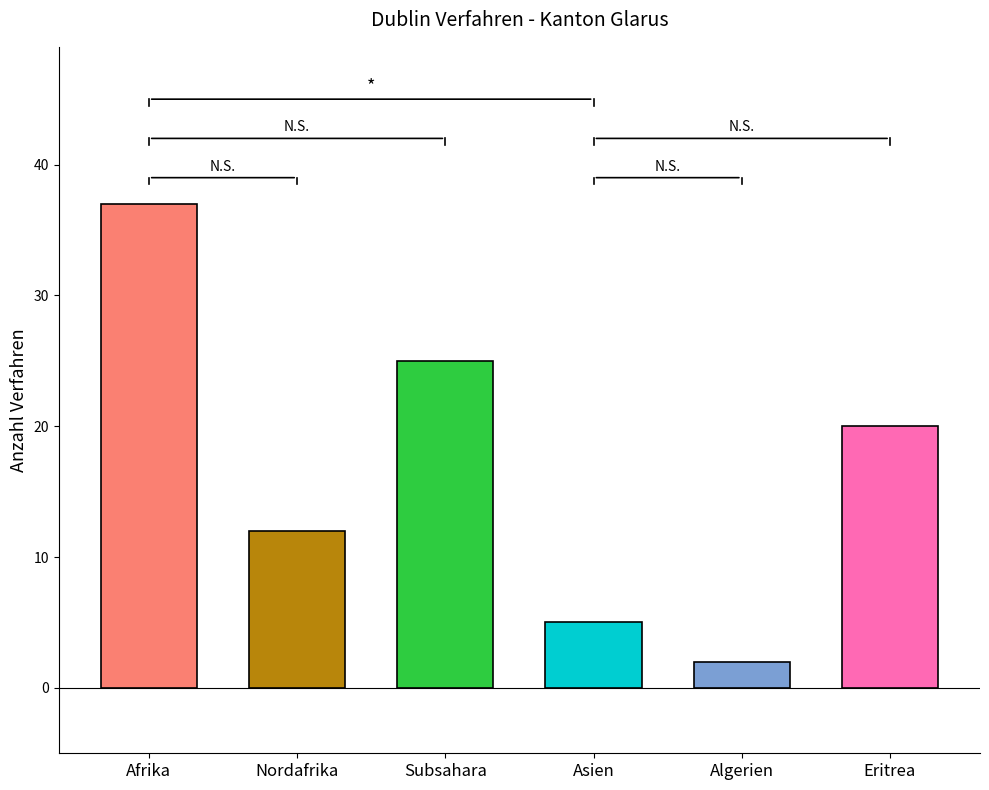

What is the maximum value shown in the chart?

37